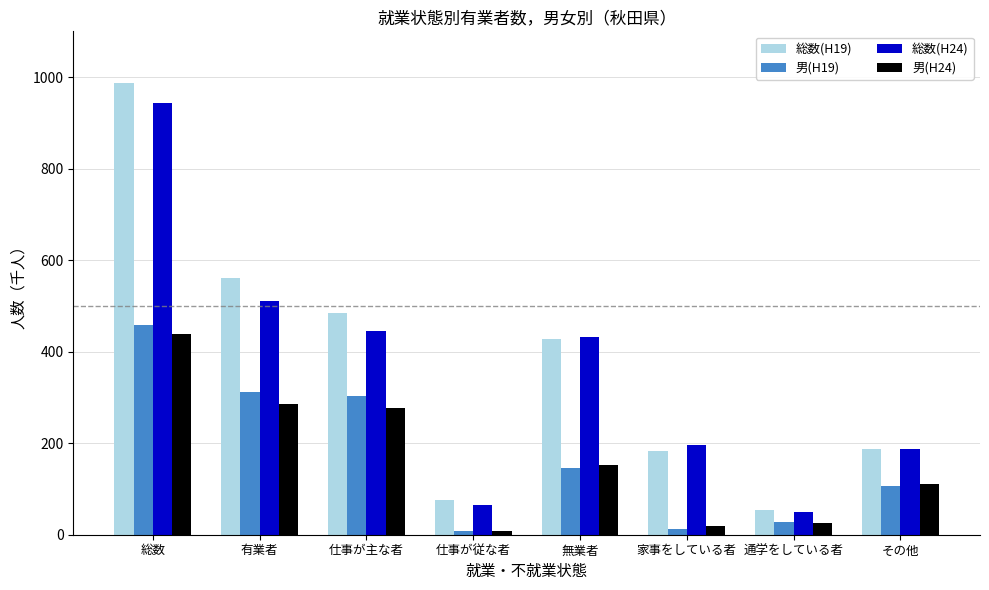

What is the maximum value for 男(H24)?

438